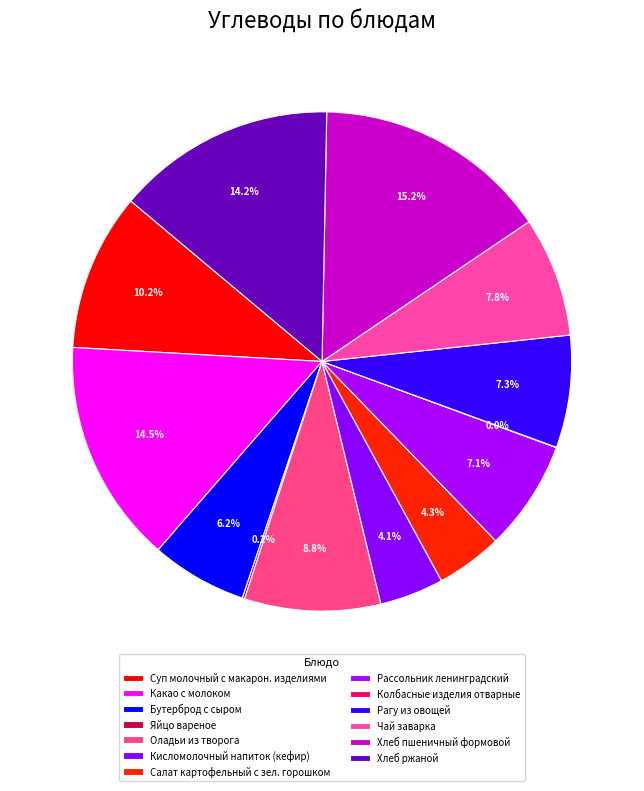

Does Салат картофельный с зел. горошком represent more than half of the total?

No